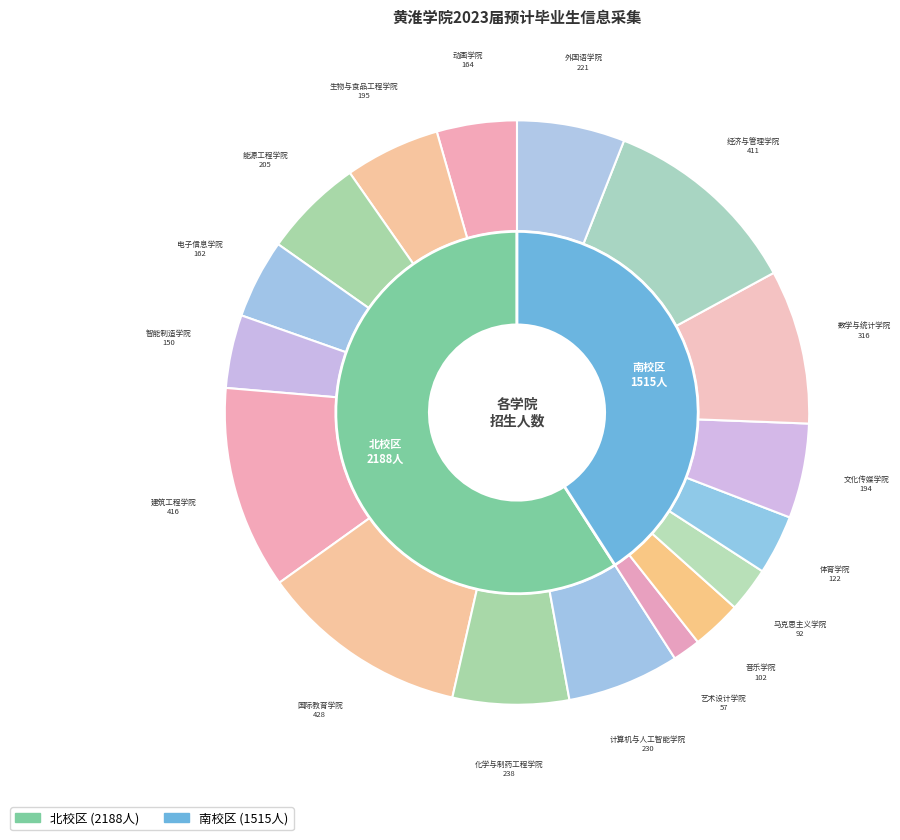

What percentage is the 数学与统计学院 slice, to the nearest percent?

9%